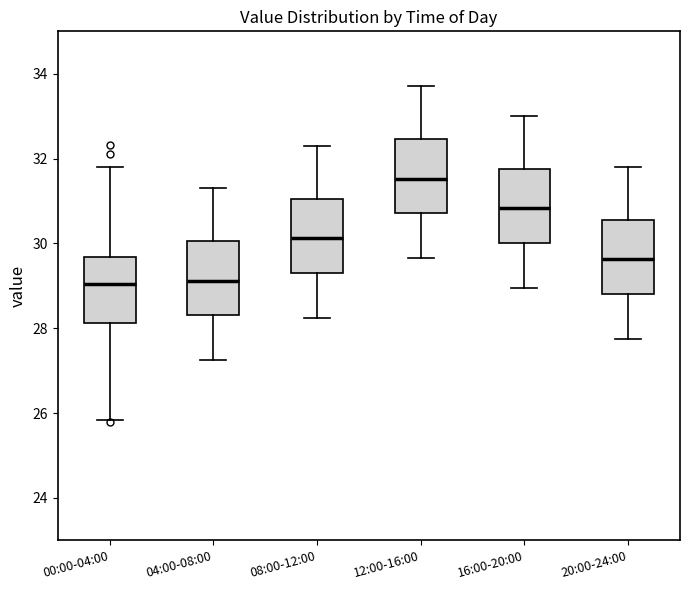

Where is the upper edge of the box for 00:00-04:00 on the y-axis? The values are not printed on the chart, so give them approximately, as read against the axis.

29.6